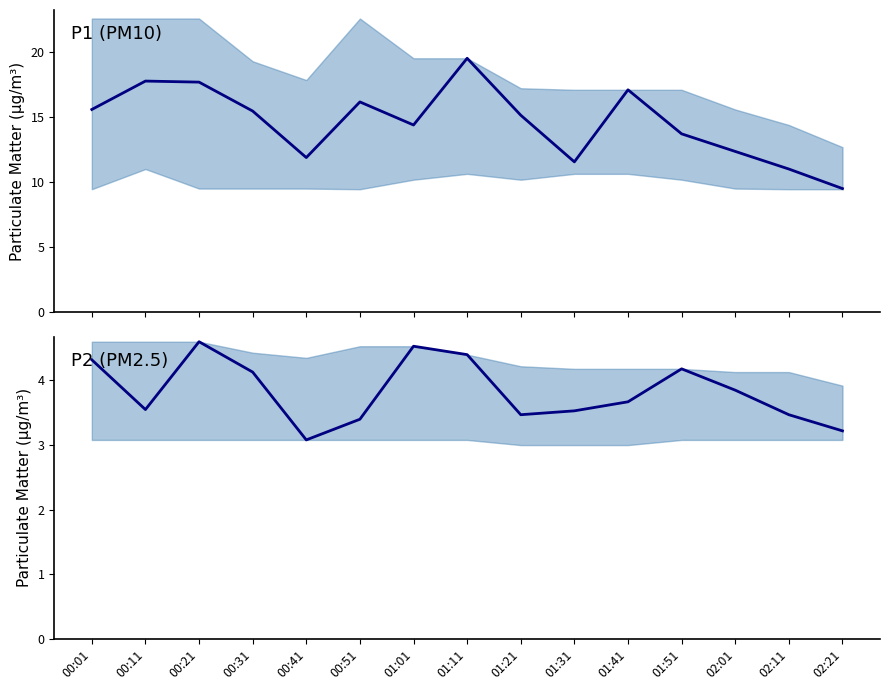

True or false: P2 and P1 cross at least once.

False